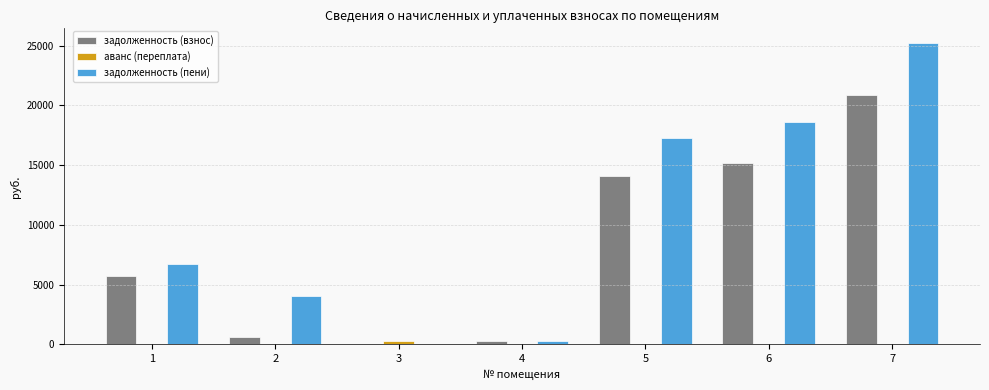

What is the maximum value for задолженность (взнос)?

20822.3